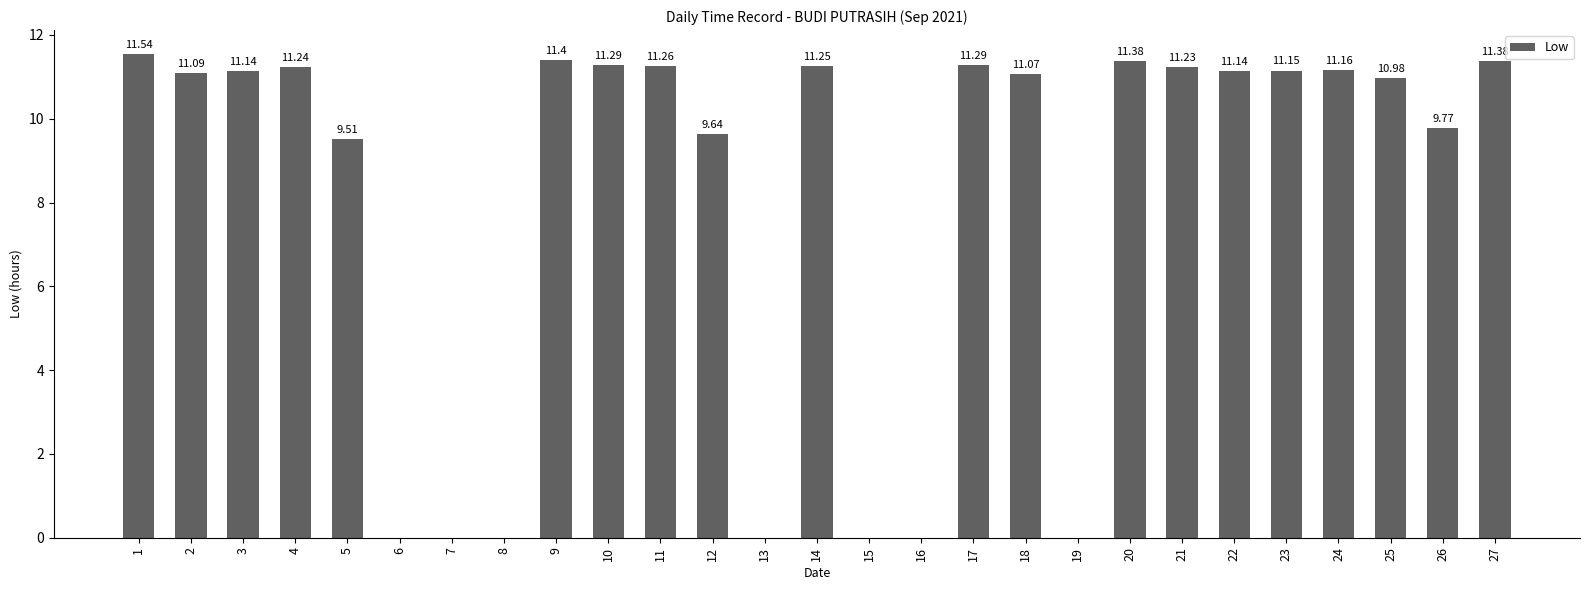

What is the ratio of the value at 20 to the value at 1?

1.0